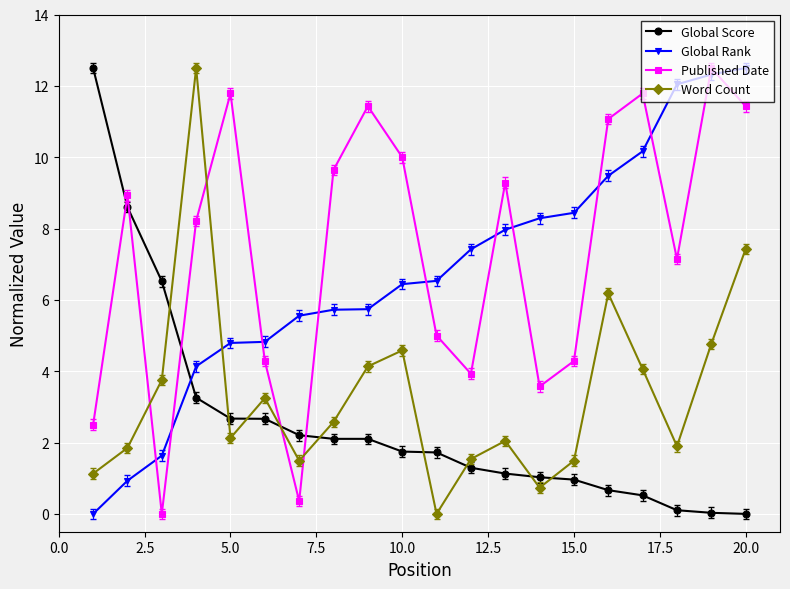

How many interior local valleys does the Published Date series have?

5